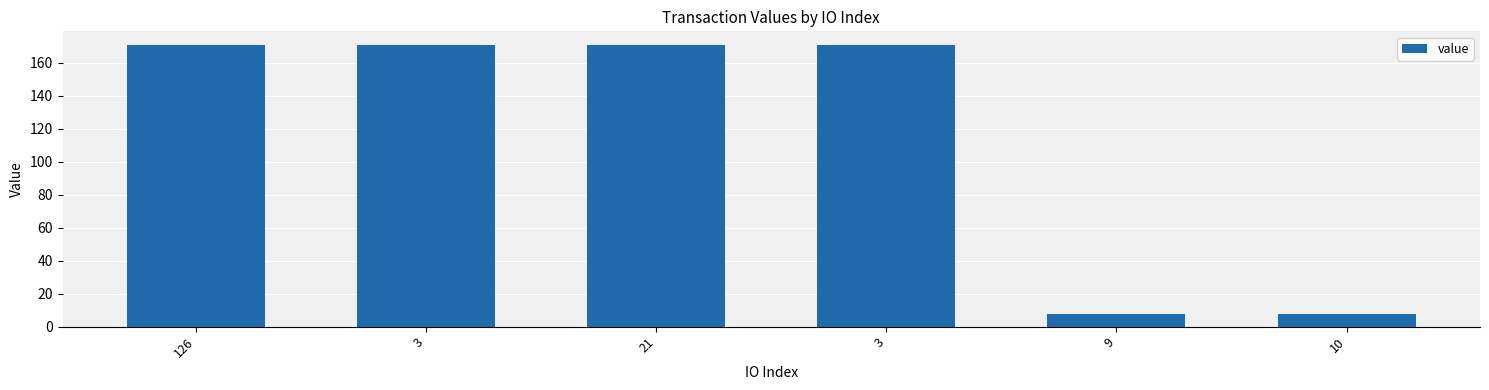

Count the number of values greater than 170.

4